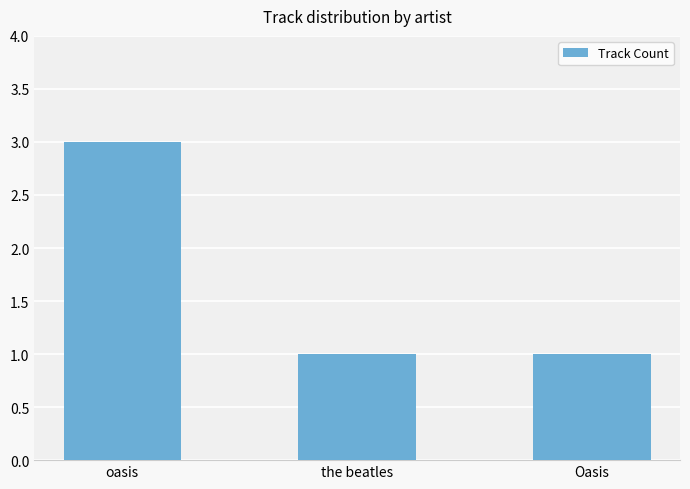

What is the ratio of the value at the beatles to the value at Oasis?

1.0